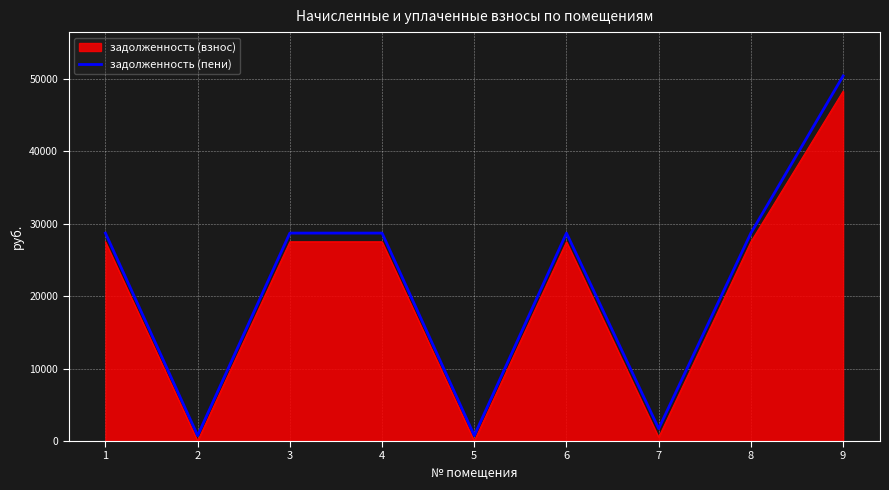

What is the spread (max minus min) of values at 3?

1201.4